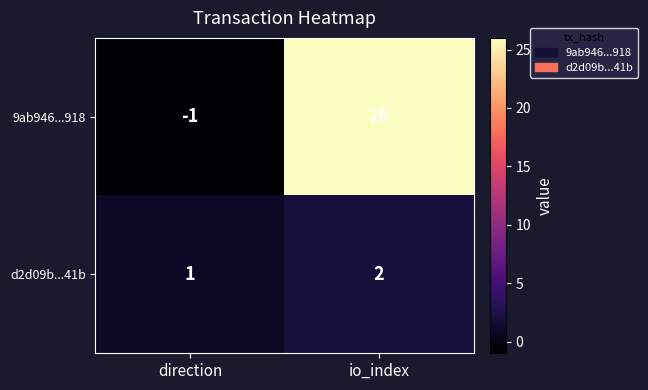

What is the smallest value displayed?

-1